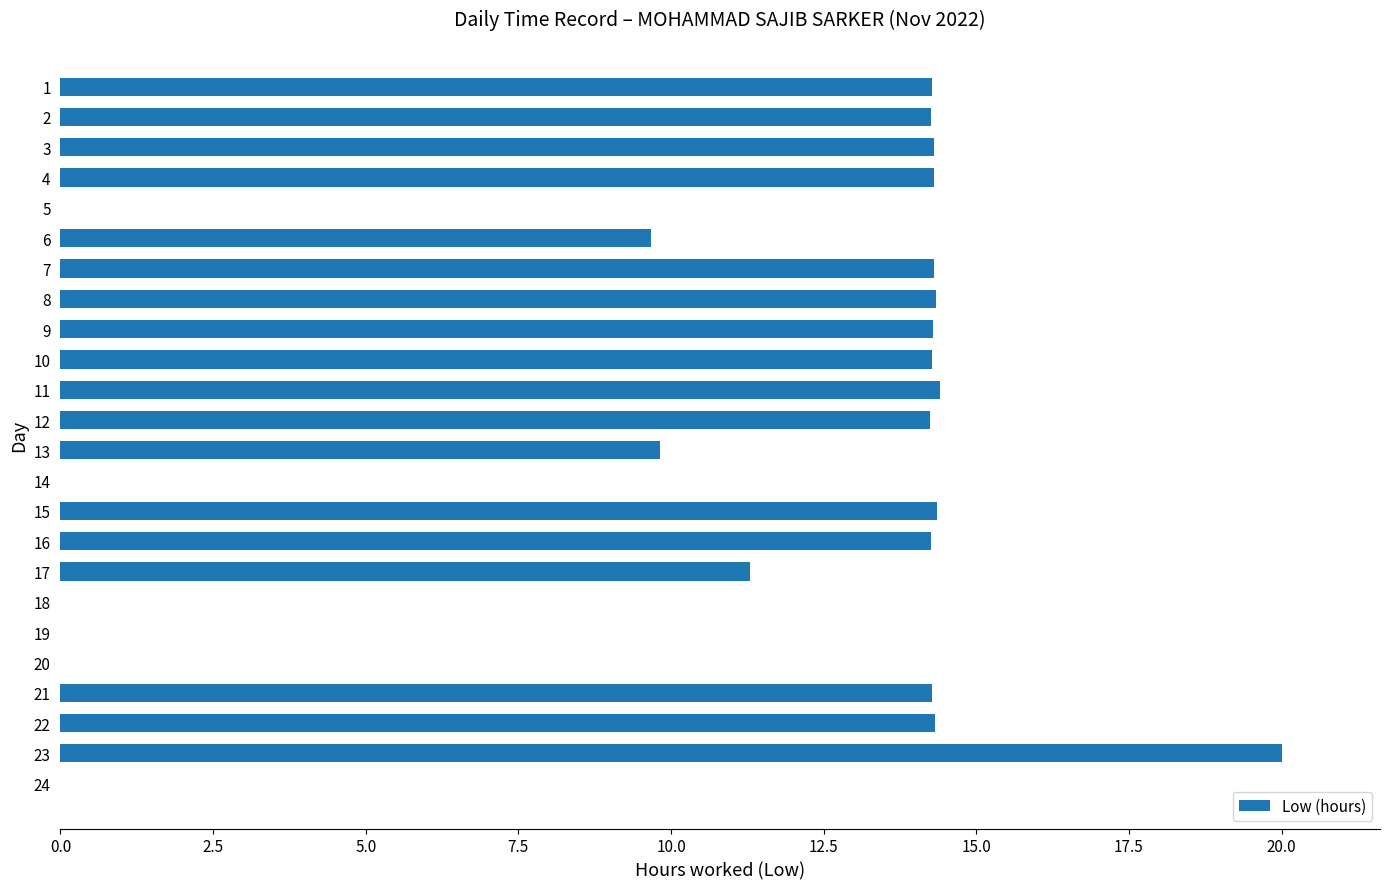

Is it true that the value at 15 is 18.8?

False